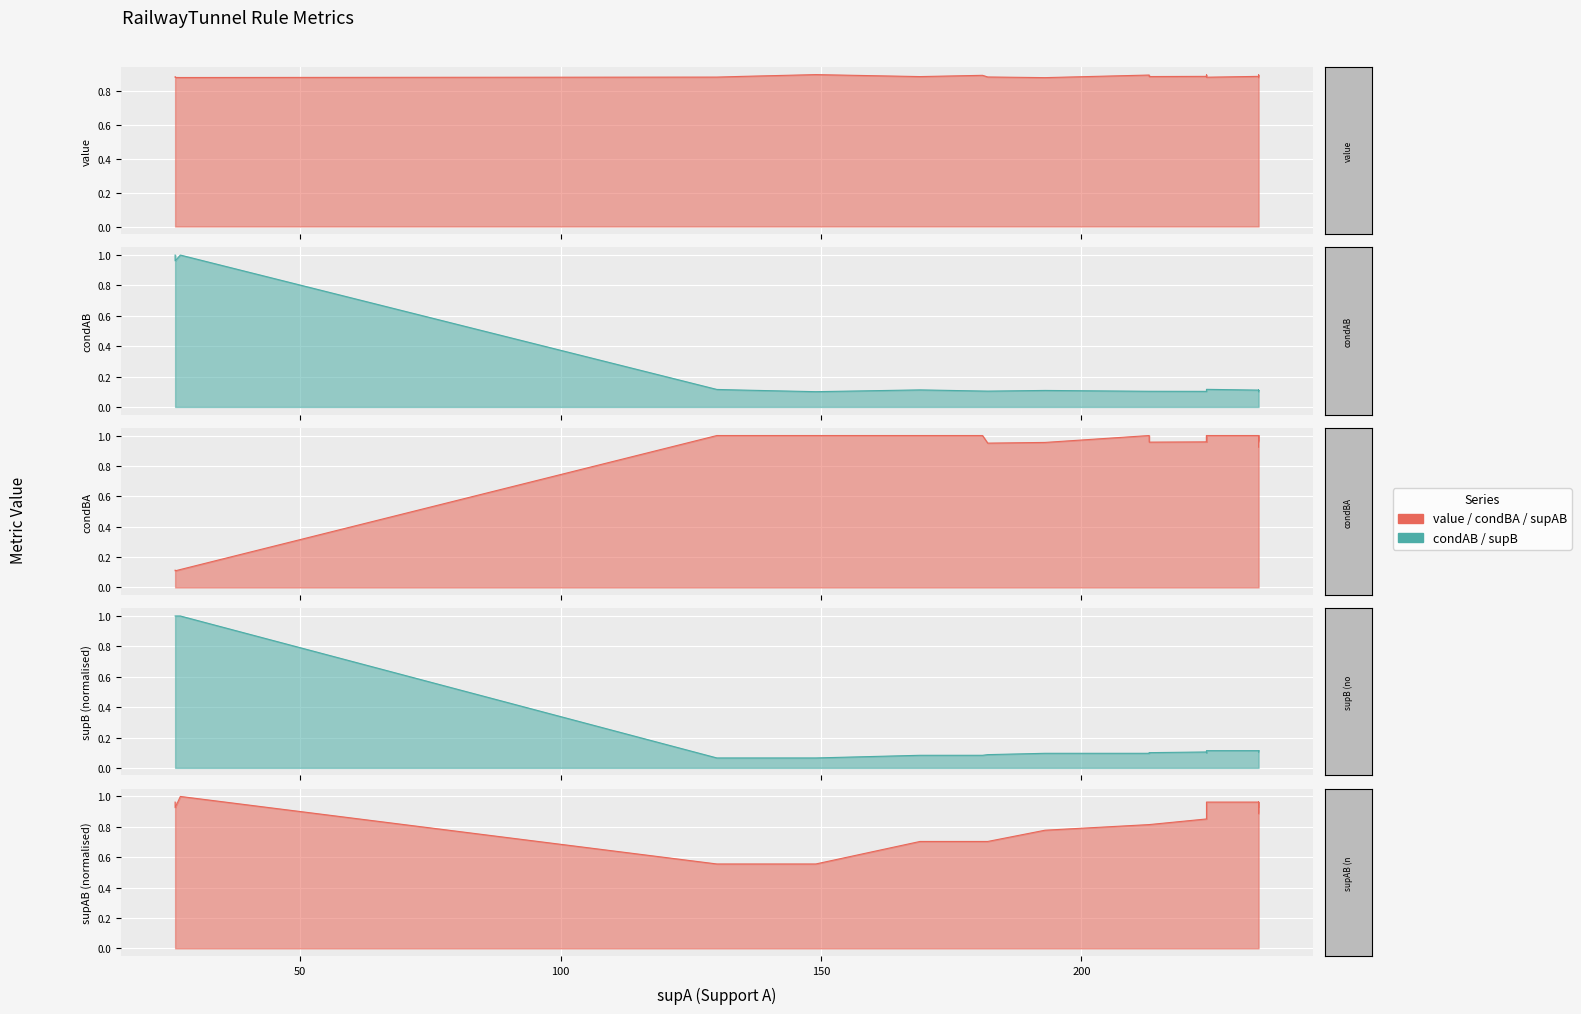

The value of supAB (normalised) at 37 is 1.3. True or false?

False